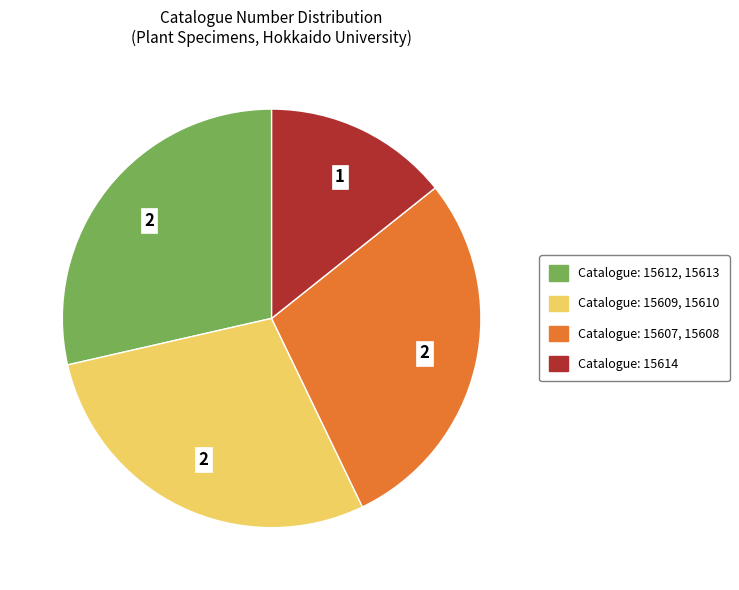

What is the ratio of the value at Catalogue: 15609, 15610 to the value at Catalogue: 15612, 15613?

1.0